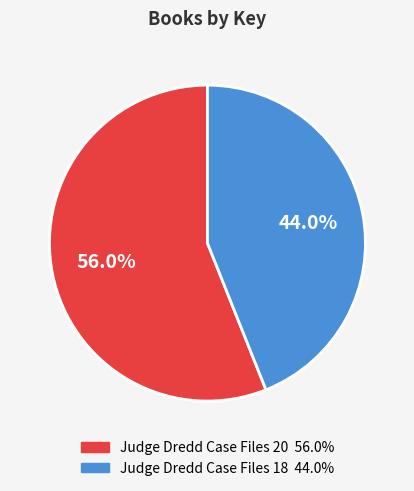

To the nearest percent, what portion does Judge Dredd Case Files 20 represent?

56%